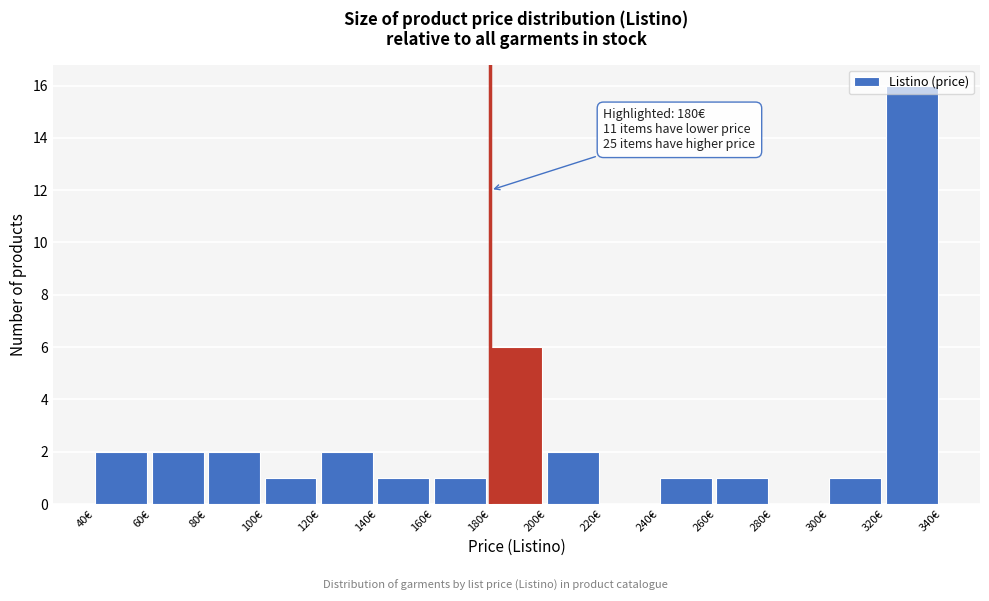

Which range on the x-axis has the tallest bar?

320 to 340